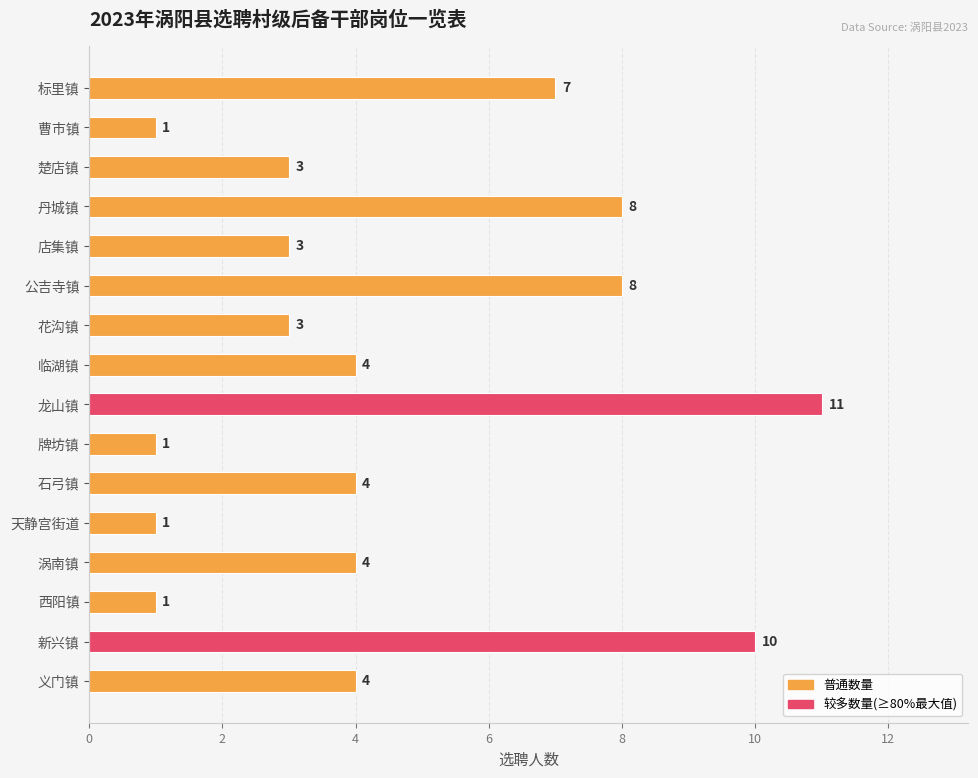

Reading top to bottom, list all the values displayed in this chart.

标里镇=7	曹市镇=1	楚店镇=3	丹城镇=8	店集镇=3	公吉寺镇=8	花沟镇=3	临湖镇=4	龙山镇=11	牌坊镇=1	石弓镇=4	天静宫街道=1	涡南镇=4	西阳镇=1	新兴镇=10	义门镇=4